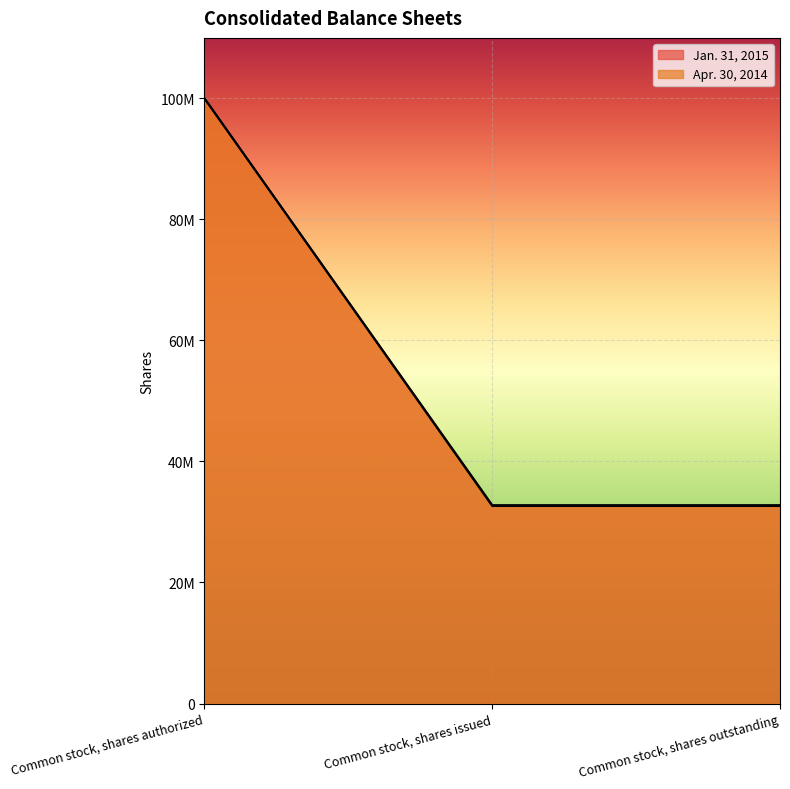

Reading left to right, transcribe all the data shown in this chart.

Jan. 31, 2015: 100000000	32779298	32779298
Apr. 30, 2014: 100000000	32640298	32640298